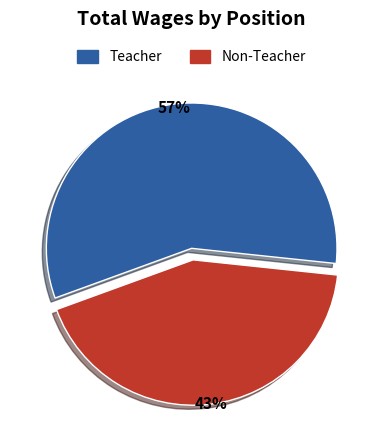

Does any single category account for the majority?

Yes